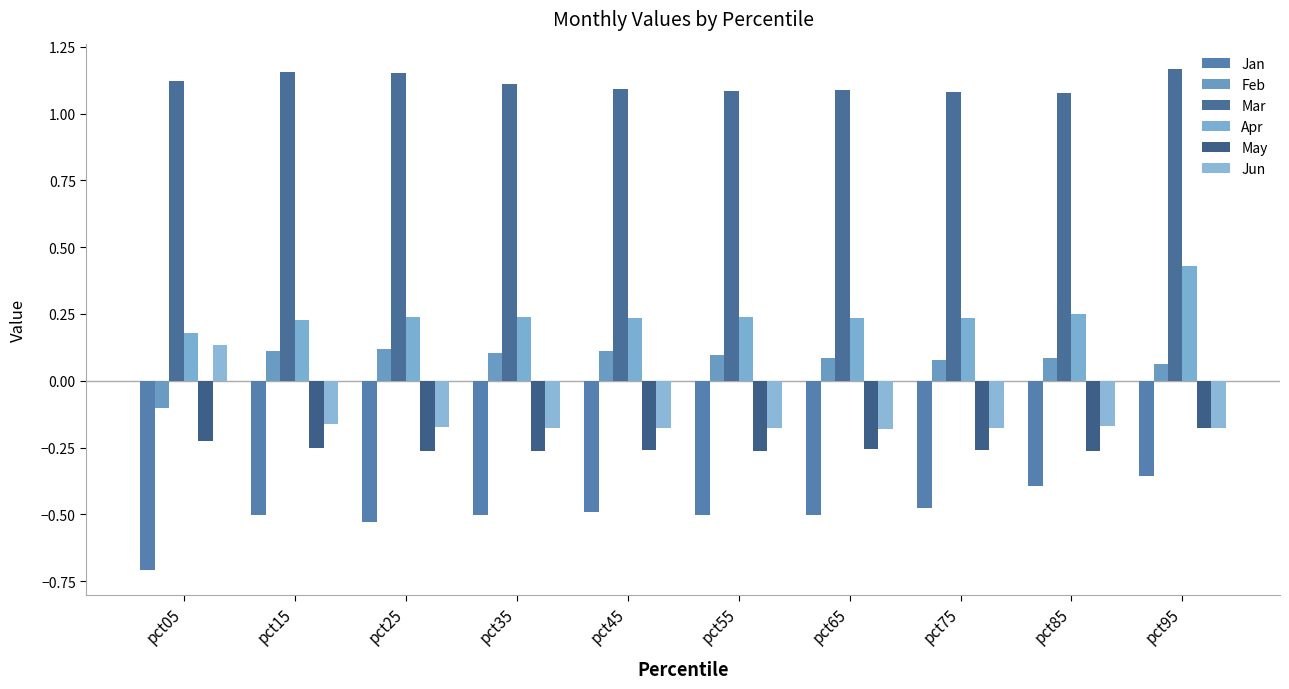

How many bars are there in total?

60